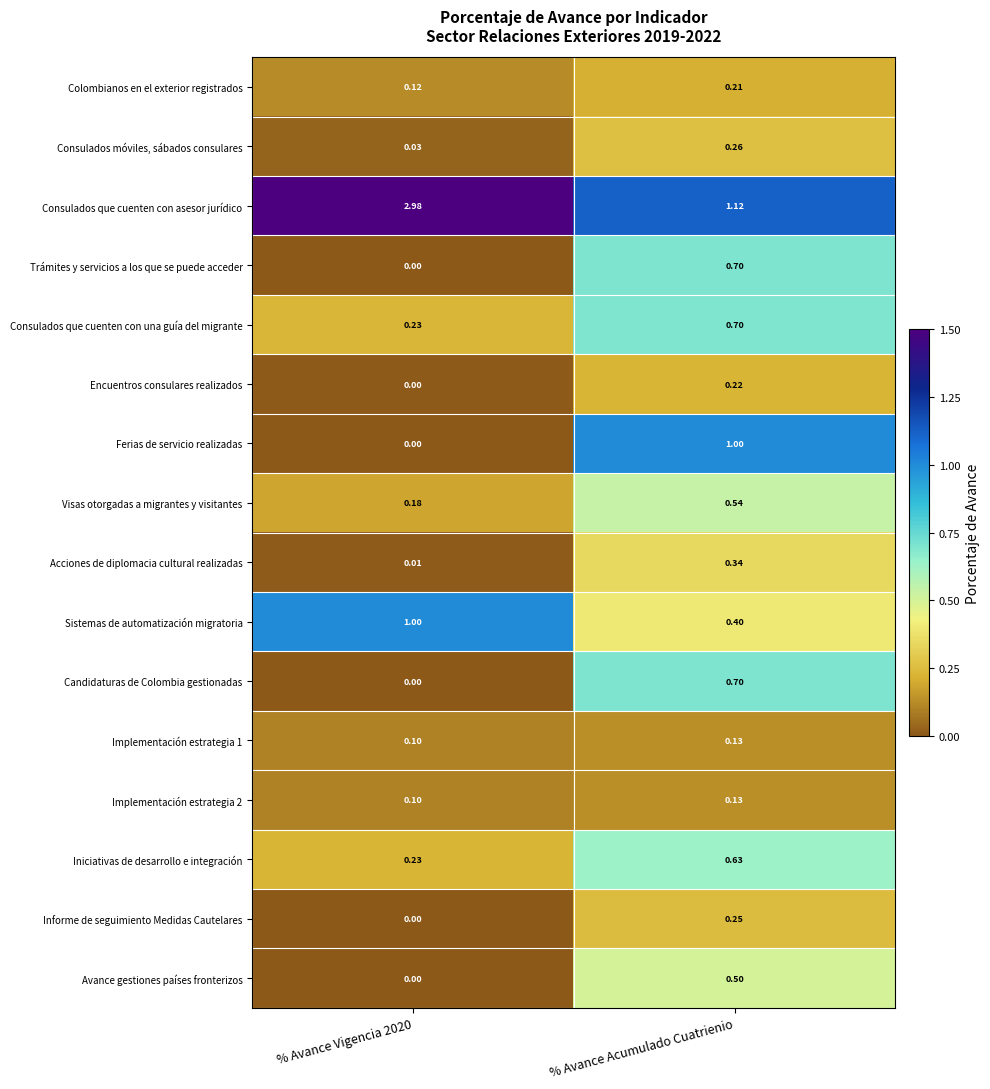

Which series has the widest spread of values?

Consulados que cuenten con asesor jurídico